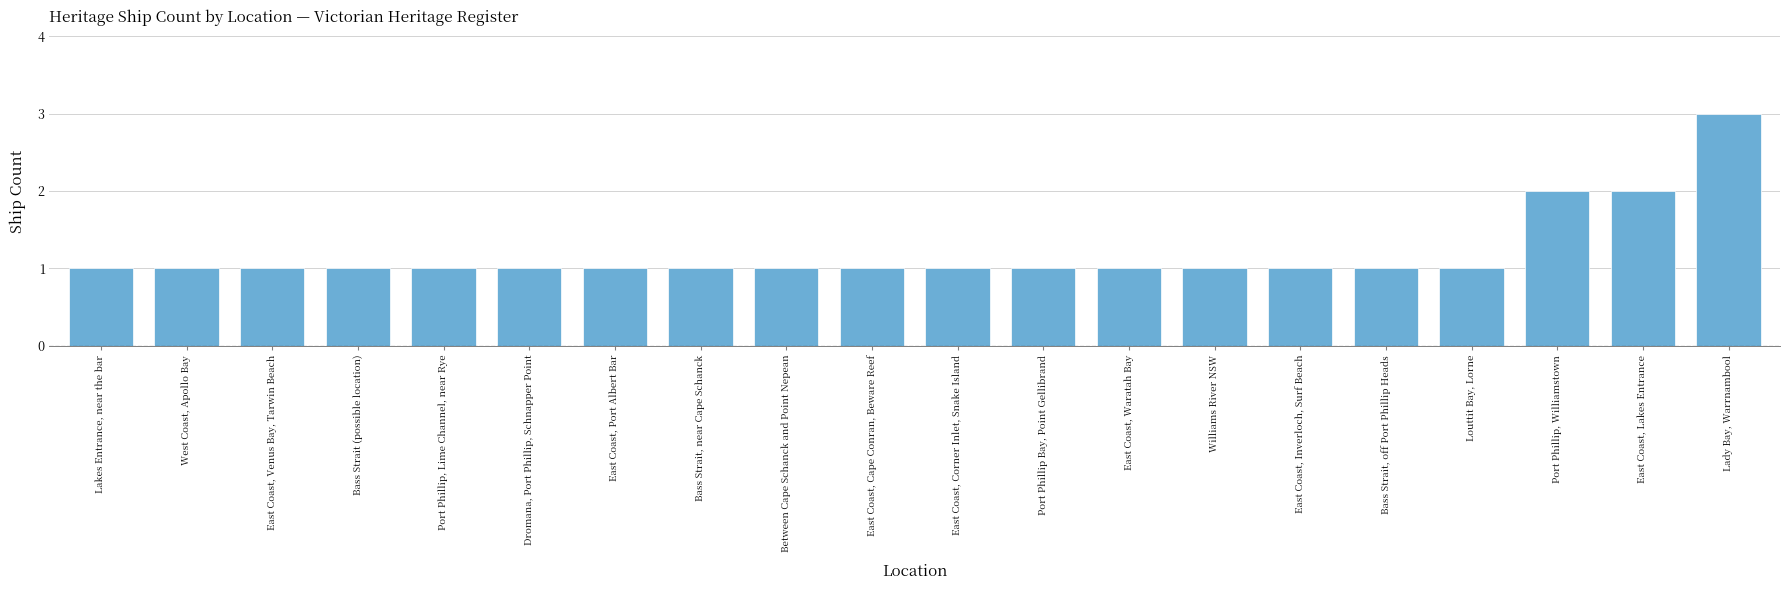

What is the greatest value displayed?

3